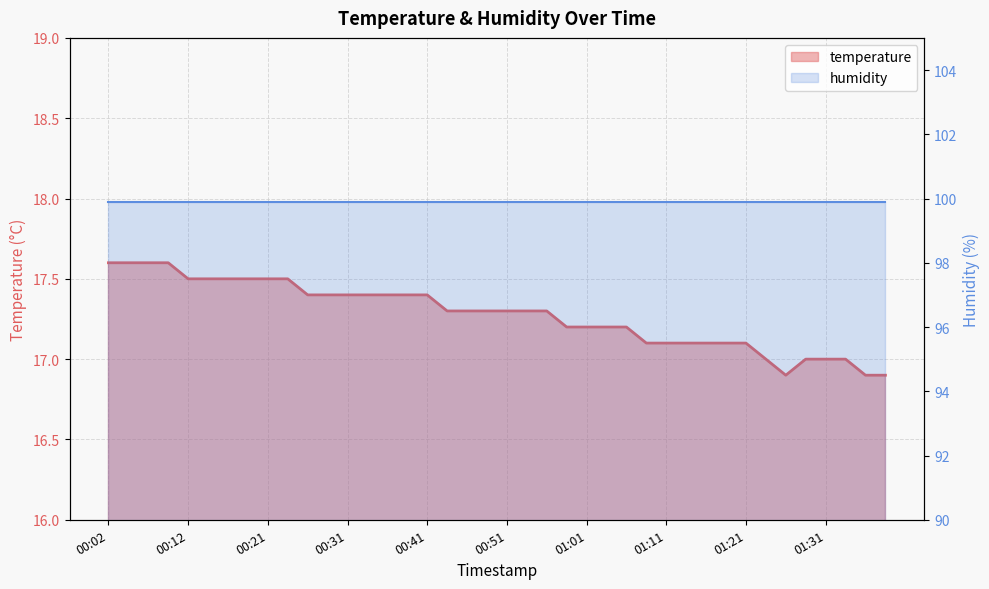

What is the change in value from 00:39 to 00:44?

-0.1